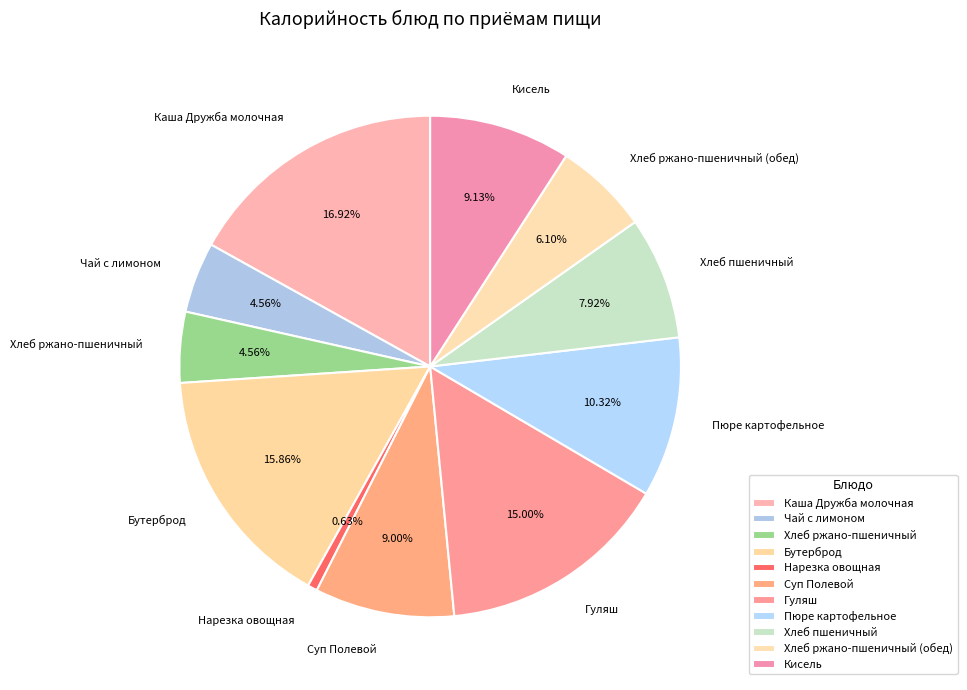

Is there a majority slice in this chart?

No